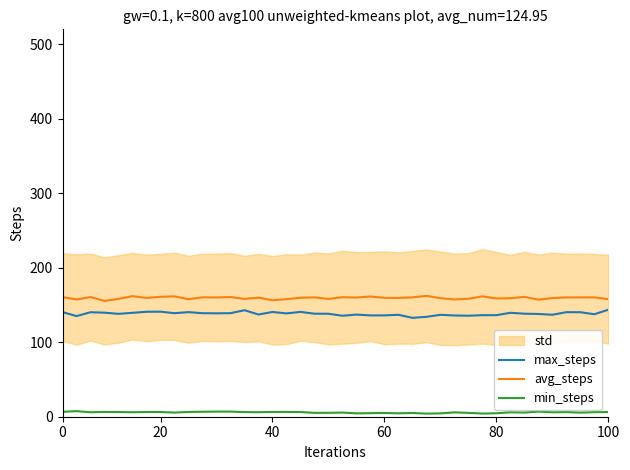

What is the highest value of the avg_steps series?

162.2